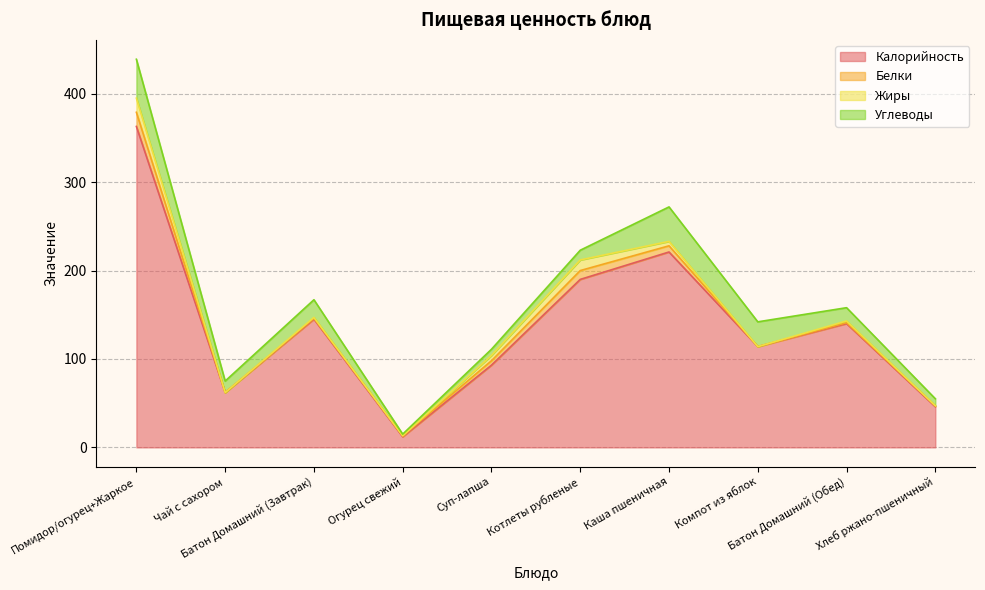

Does the chart have visible grid lines?

Yes